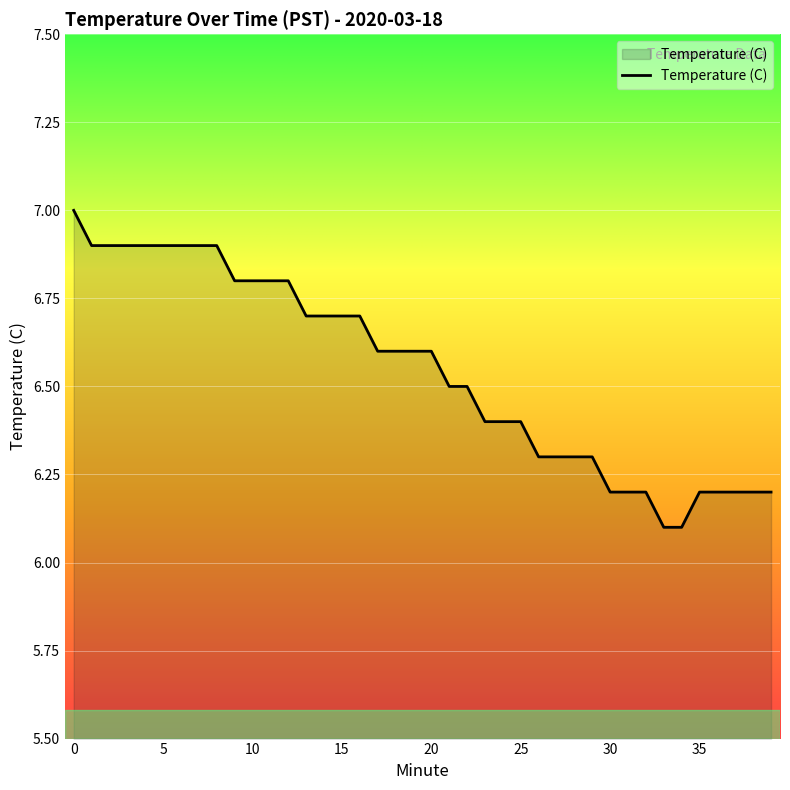

What is the difference between the maximum and minimum values?

0.9